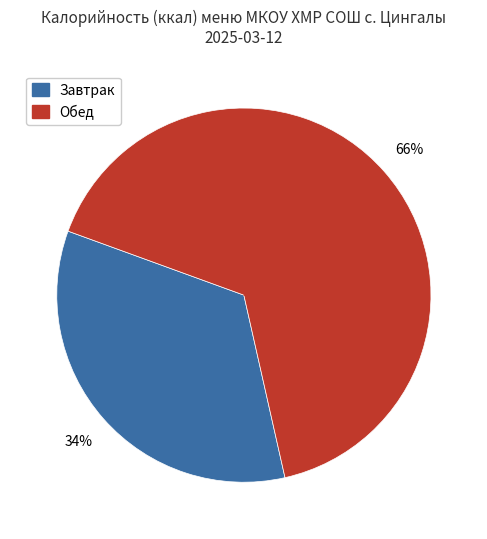

Is there a majority slice in this chart?

Yes